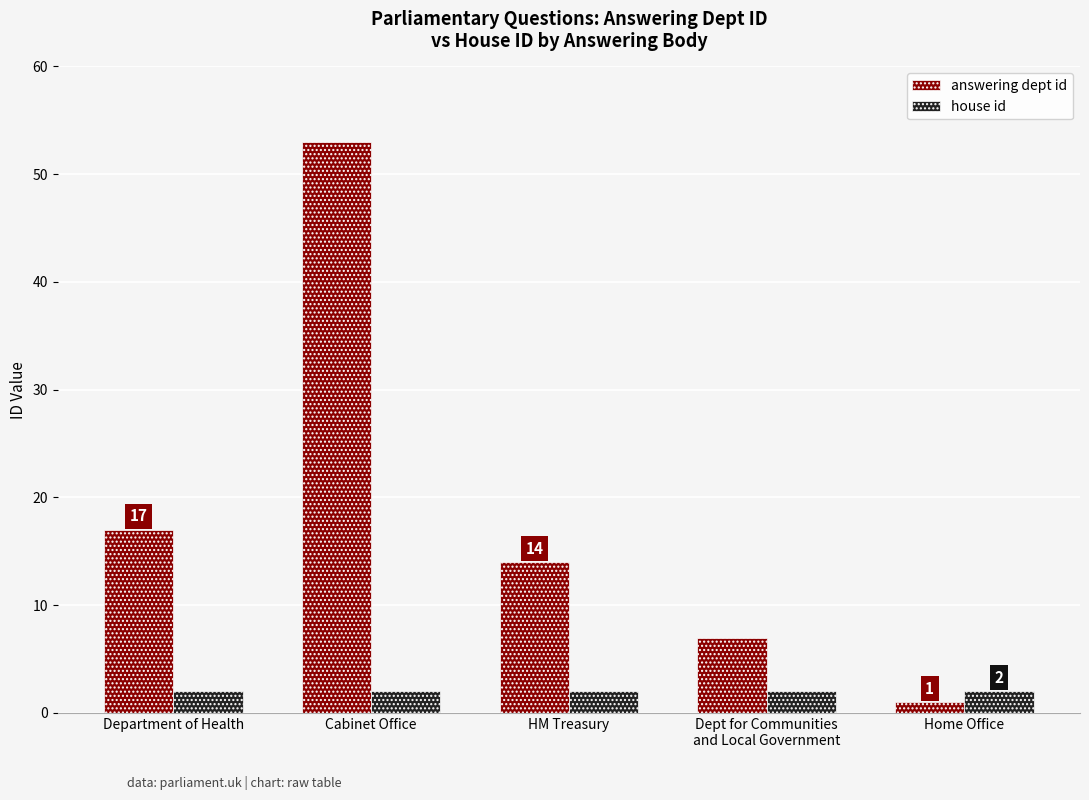

Rank the series by their maximum value, from lowest to highest.

house id, answering dept id